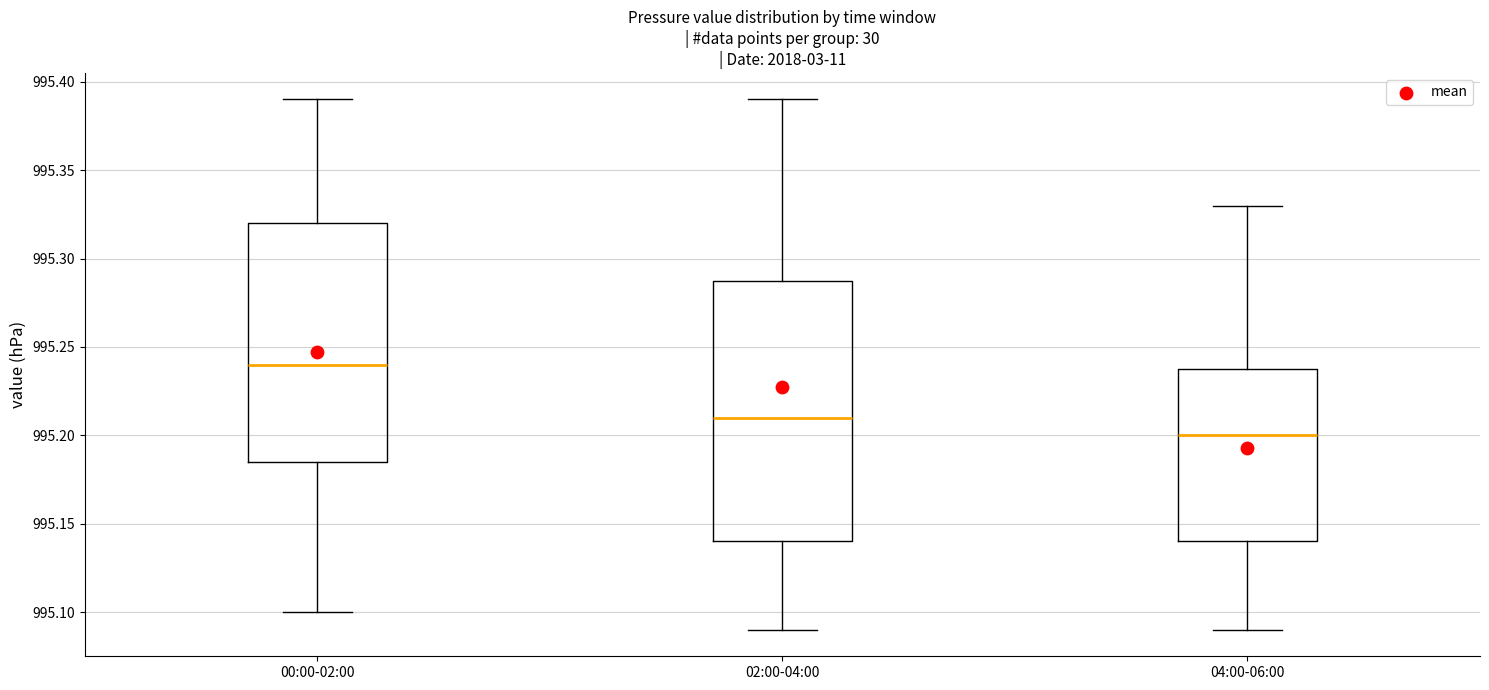

Reading left to right, read every box against the y-axis: the position of its median line, the range the box covers, and the ends of its whiskers. The values are not printed on the chart, so give them approximately, as read against the axis.

00:00-02:00: median 995.240, box 995.185 to 995.320, whiskers 995.100 to 995.390
02:00-04:00: median 995.210, box 995.140 to 995.290, whiskers 995.090 to 995.390
04:00-06:00: median 995.200, box 995.140 to 995.240, whiskers 995.090 to 995.330